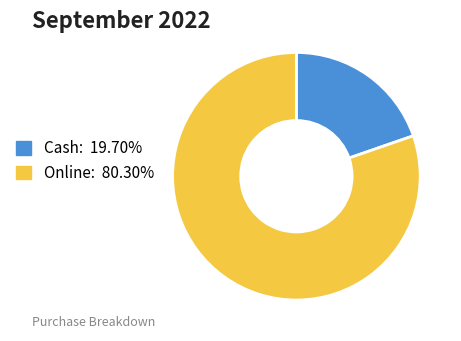

Rank the categories by value from lowest to highest.

Cash, Online